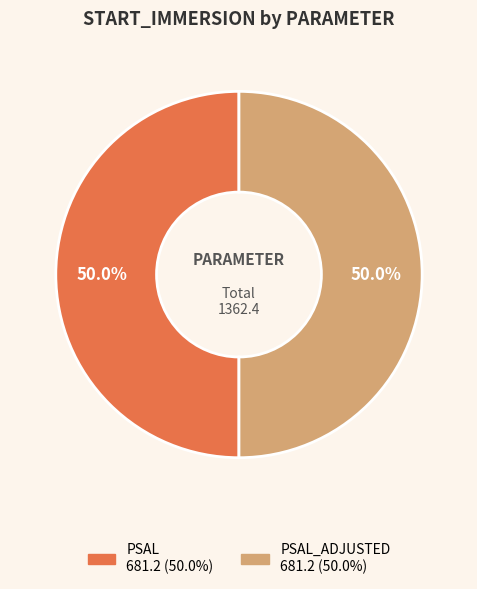

To the nearest percent, what is the average slice percentage?

50%